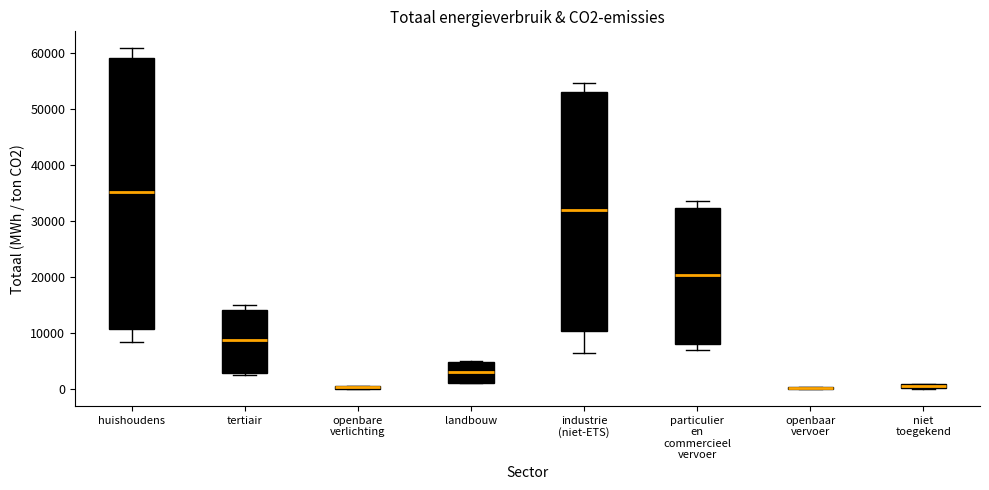

Where does the median line of the box for particulier en commercieel vervoer sit on the y-axis? The values are not printed on the chart, so give them approximately, as read against the axis.

20000